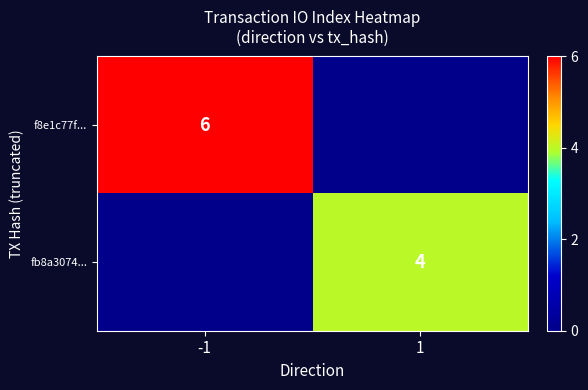

The value of fb8a3074... at 1 is 3. True or false?

False